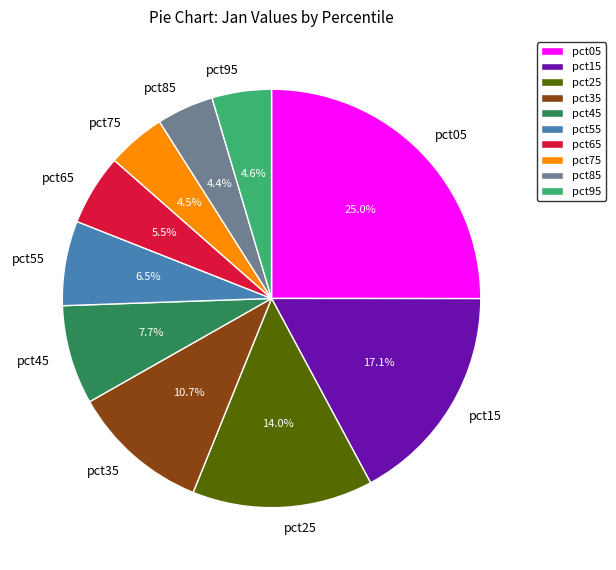

Combined, do pct25 and pct05 account for over 50%?

No